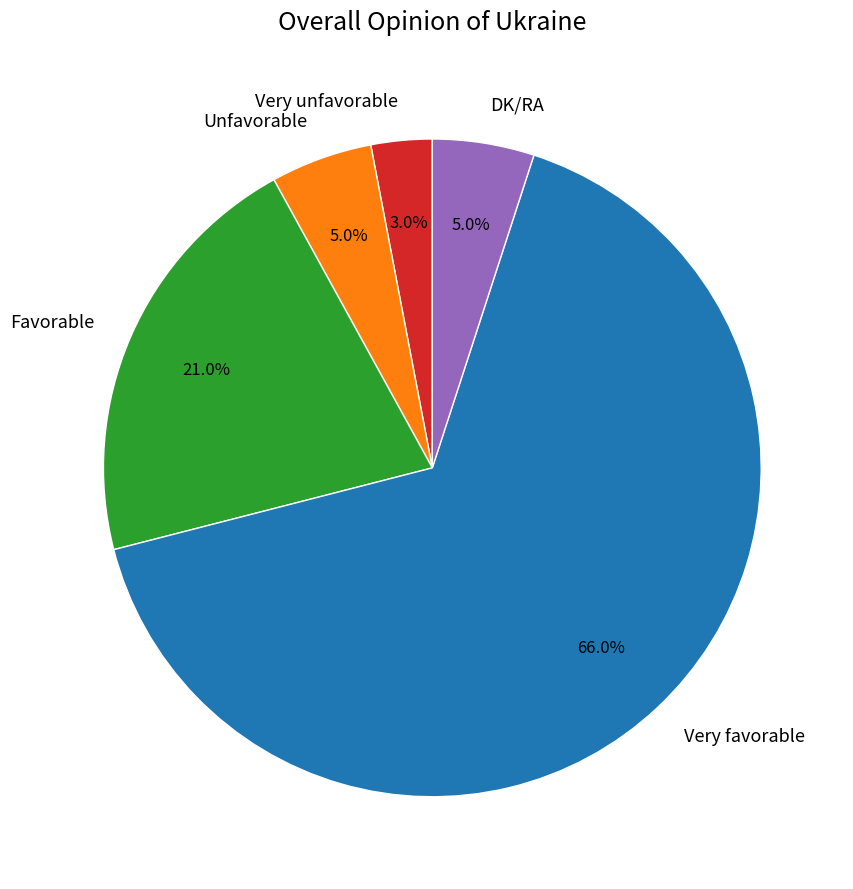

What is the total percentage of DK/RA and Very favorable?

71.0%